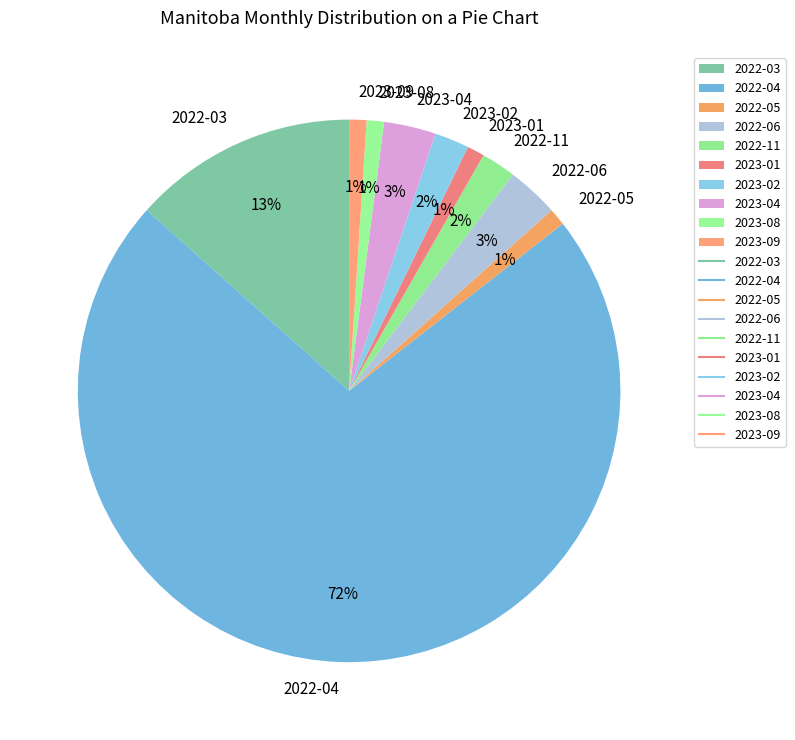

Which slice represents more than half of the pie?

2022-04